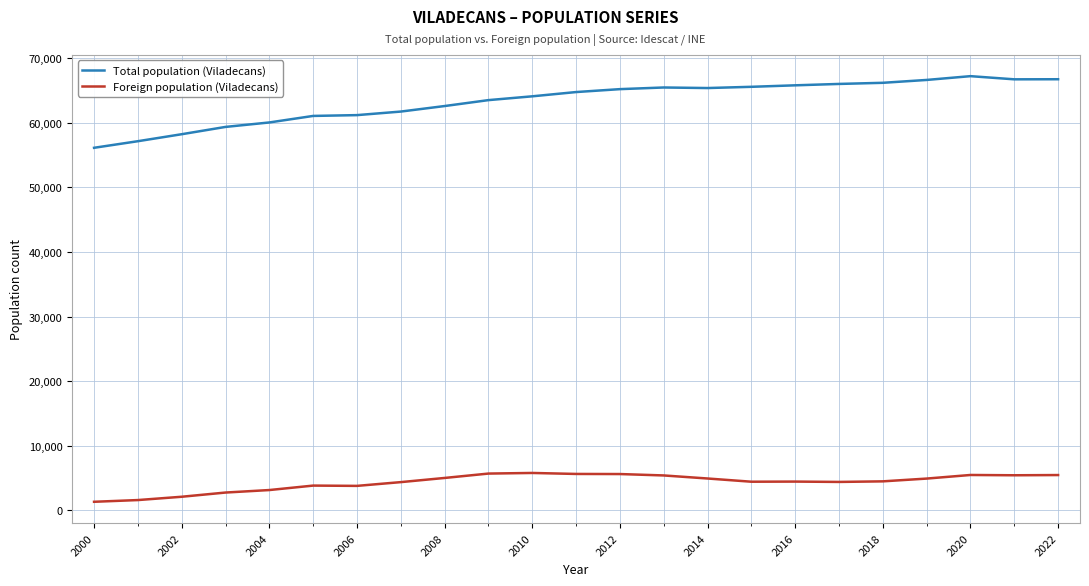

What is the lowest value of the Total population (Viladecans) series?

56112